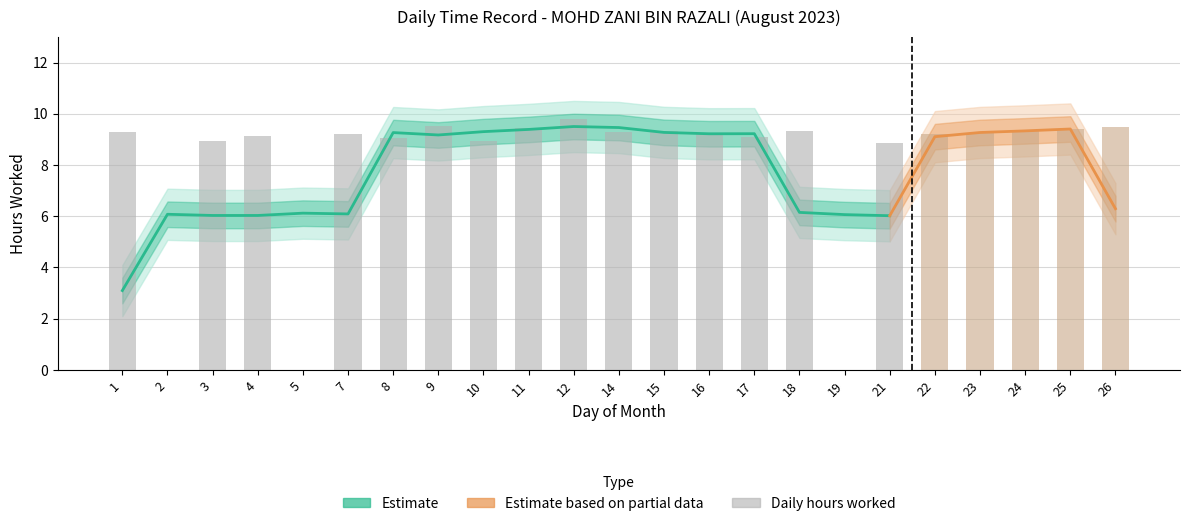

At which label does the data first exceed 9?

1